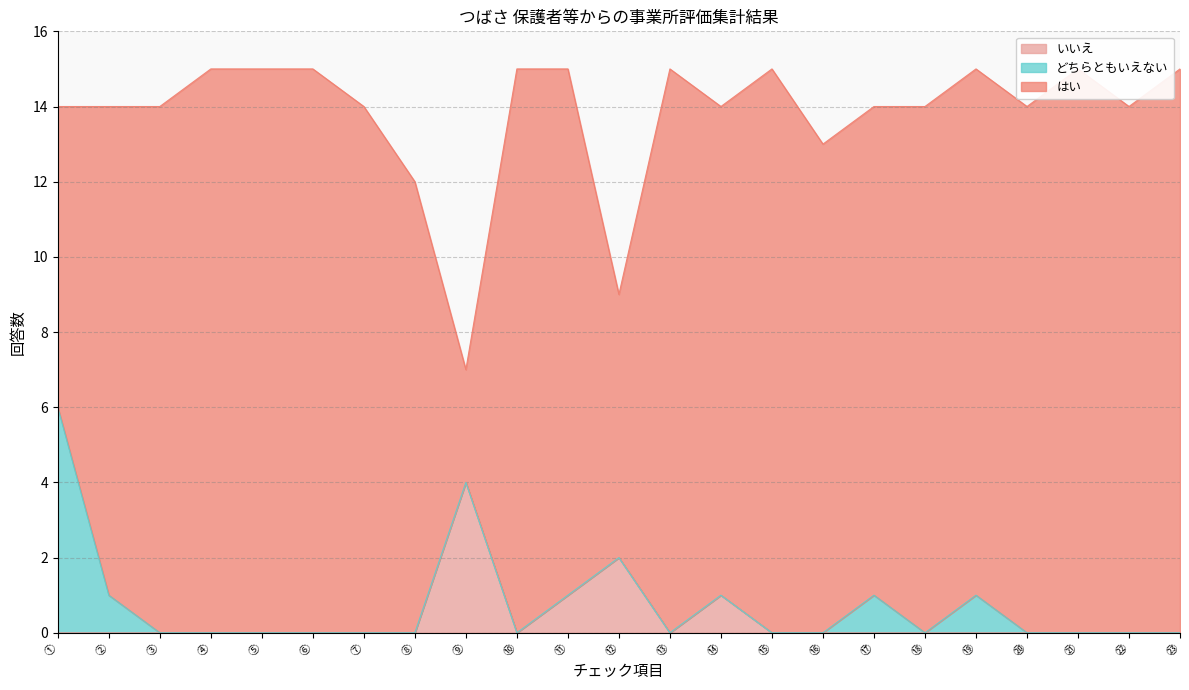

The どちらともいえない series shows 2 at ⑭. True or false?

False